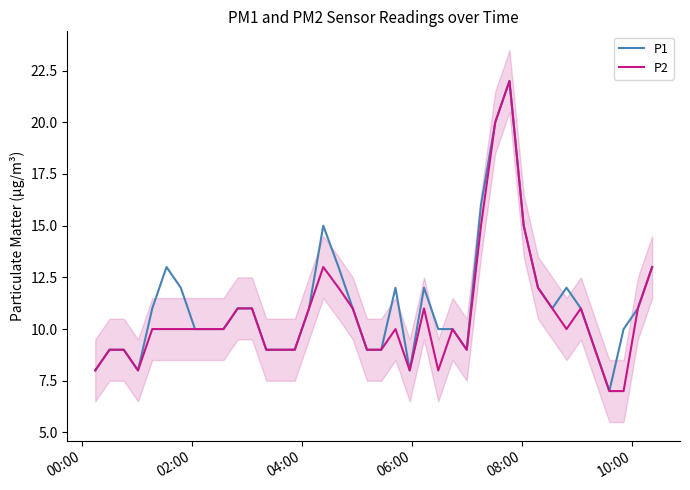

What is the smallest value displayed?

7